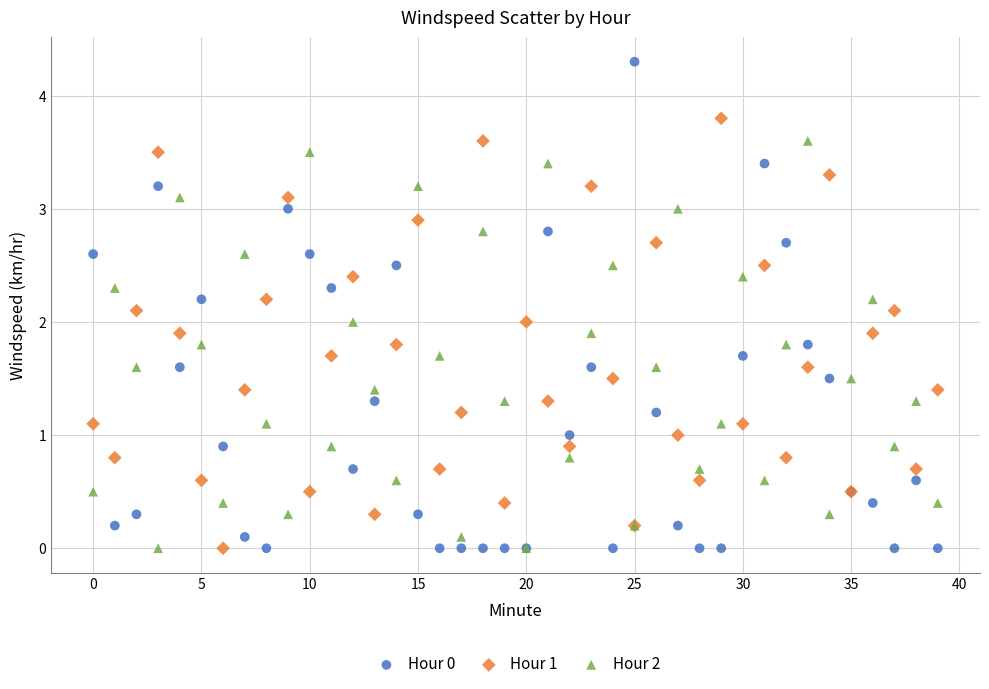

Which series has the widest spread of Y values?

Hour 0